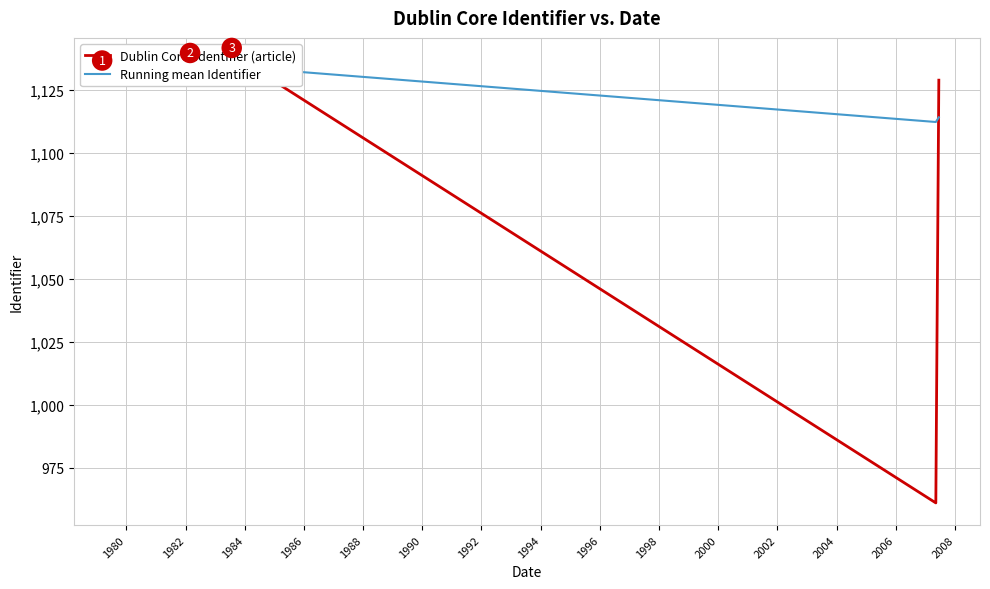

True or false: Dublin Core: Identifier (article) has a value of 327.2 at 1986.

False